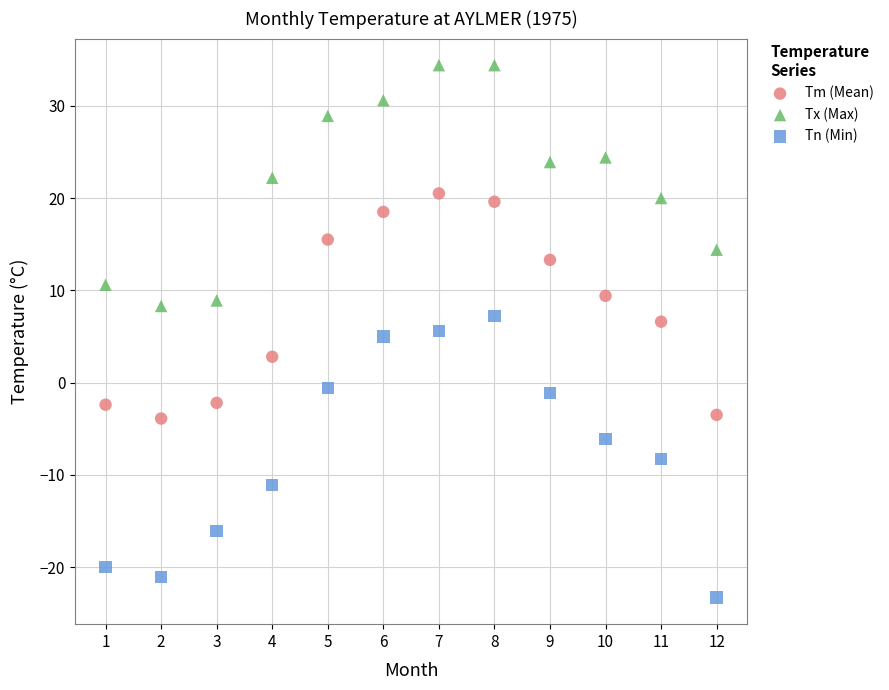

Across all data points, what is the range of Y values (max minus min)?

57.7